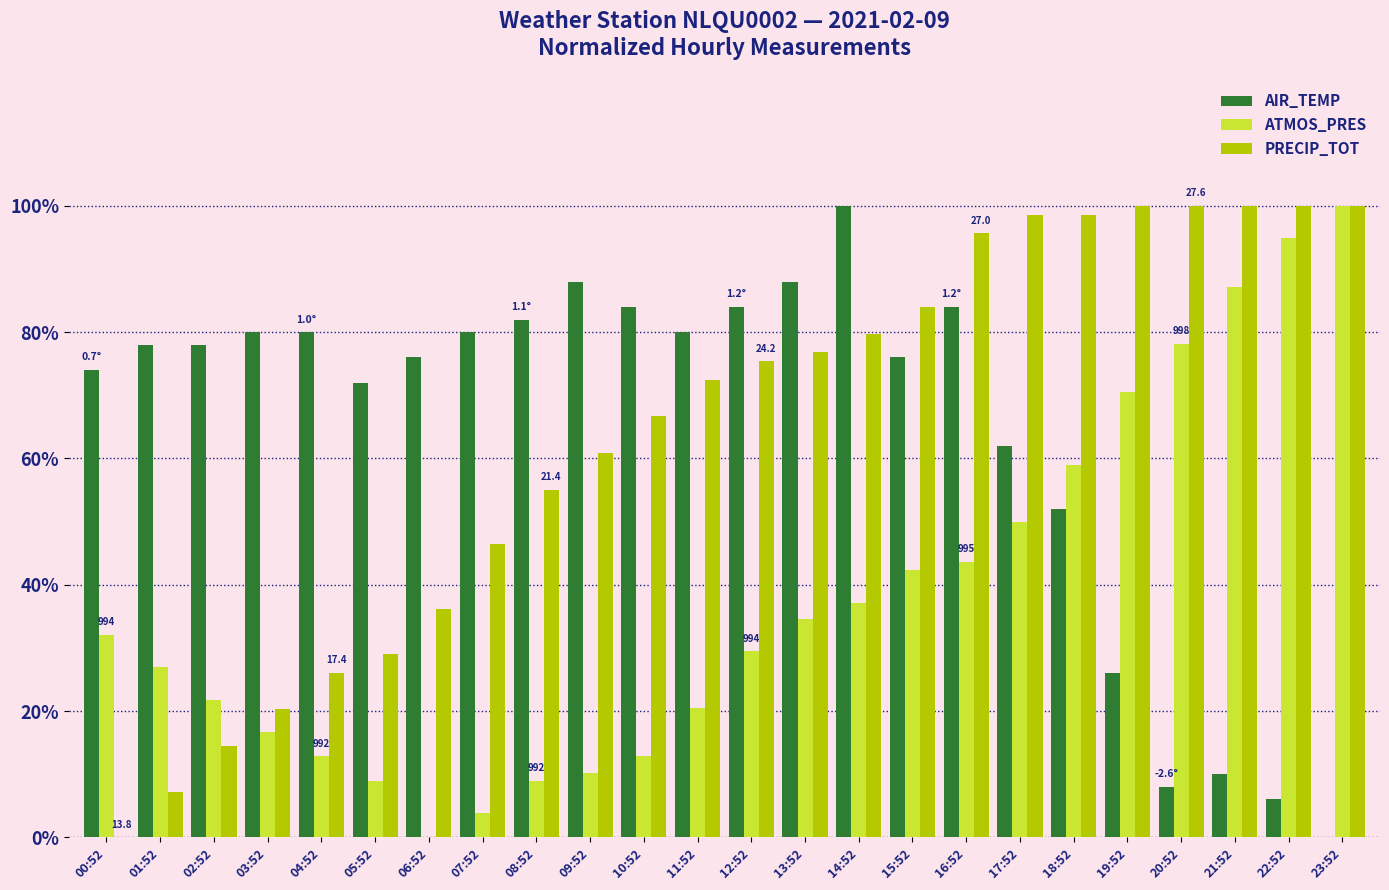

At which label does PRECIP_TOT first exceed 75?

12:52